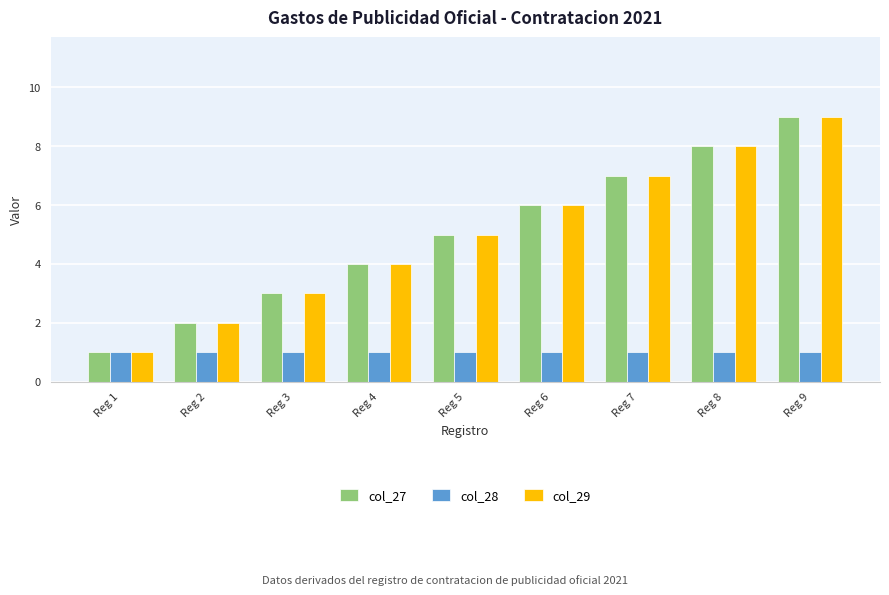

What are all the series names shown in the legend?

col_27, col_28, col_29